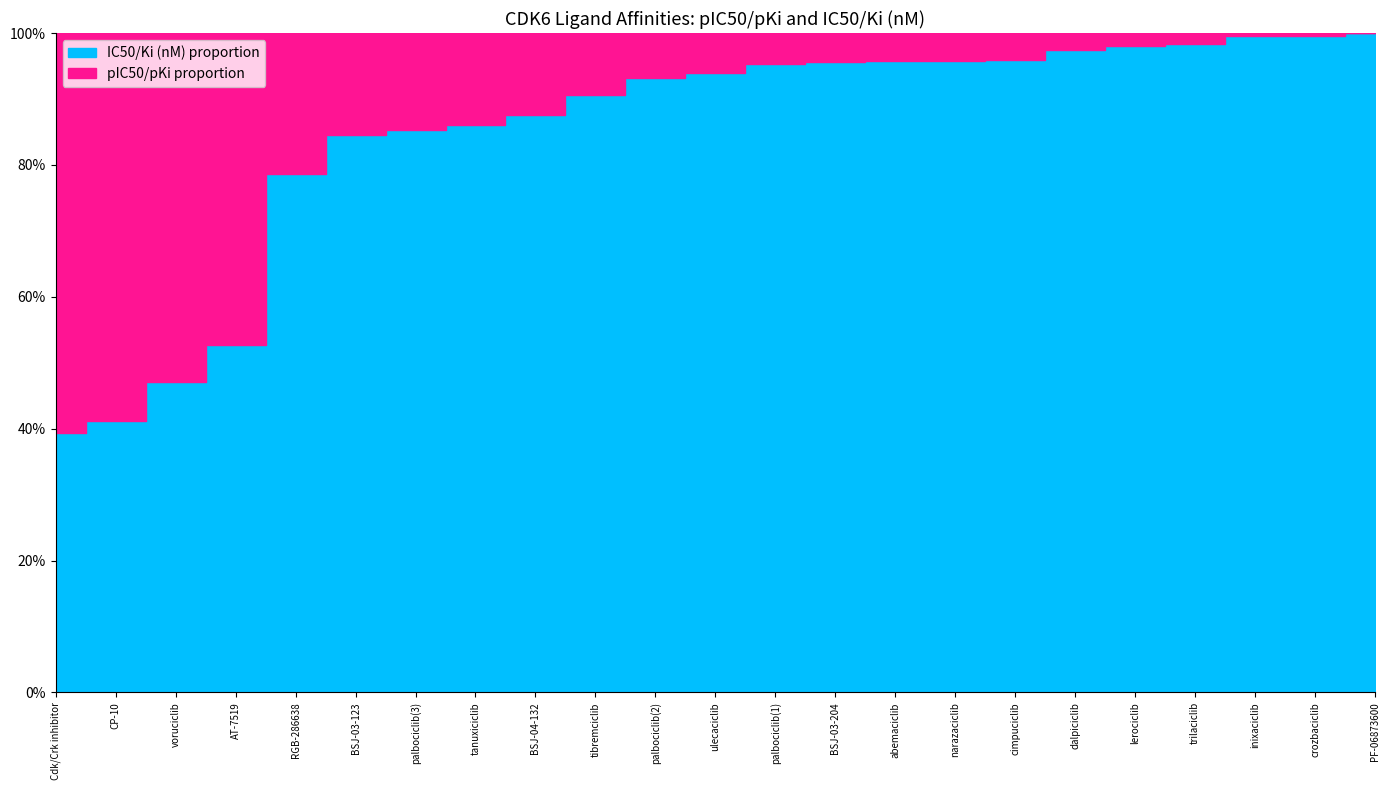

Rank the series by their maximum value, from lowest to highest.

pIC50 / pKi (affinity_median), IC50 / Ki (original_affinity_median_nm)